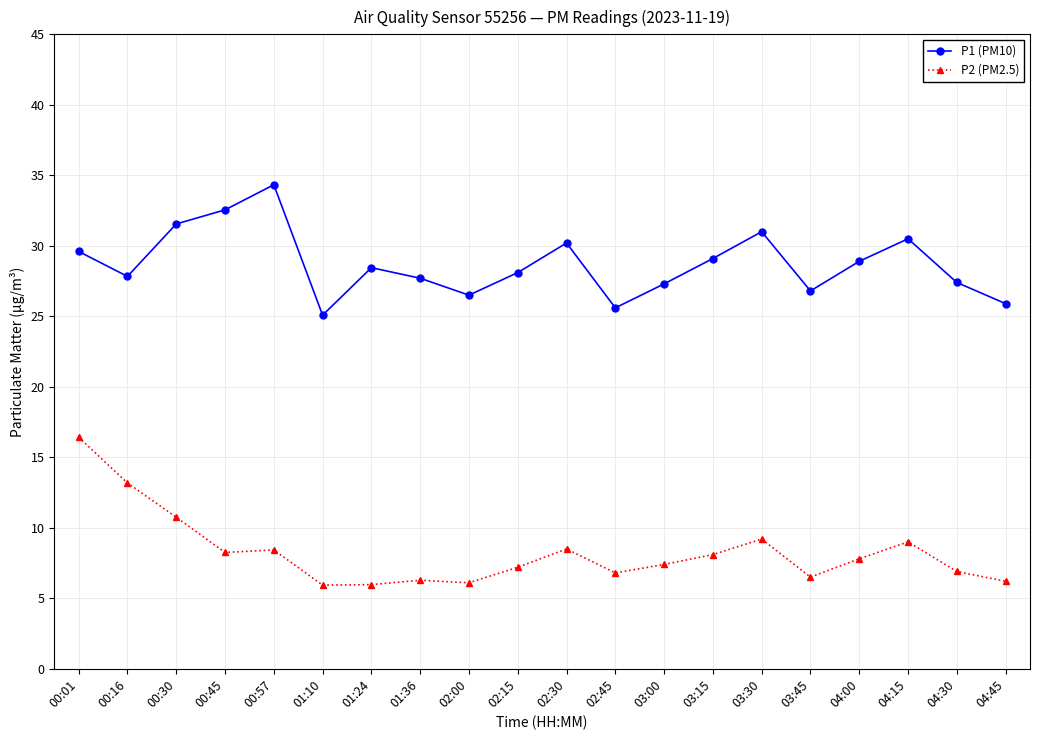

What is the lowest value of the P1 (PM10) series?

25.1